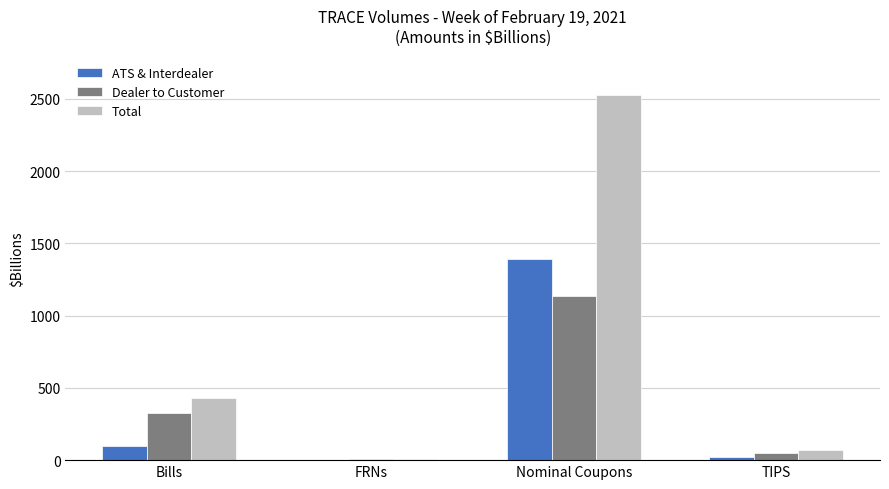

Is it true that Total equals 558.9 at Bills?

False